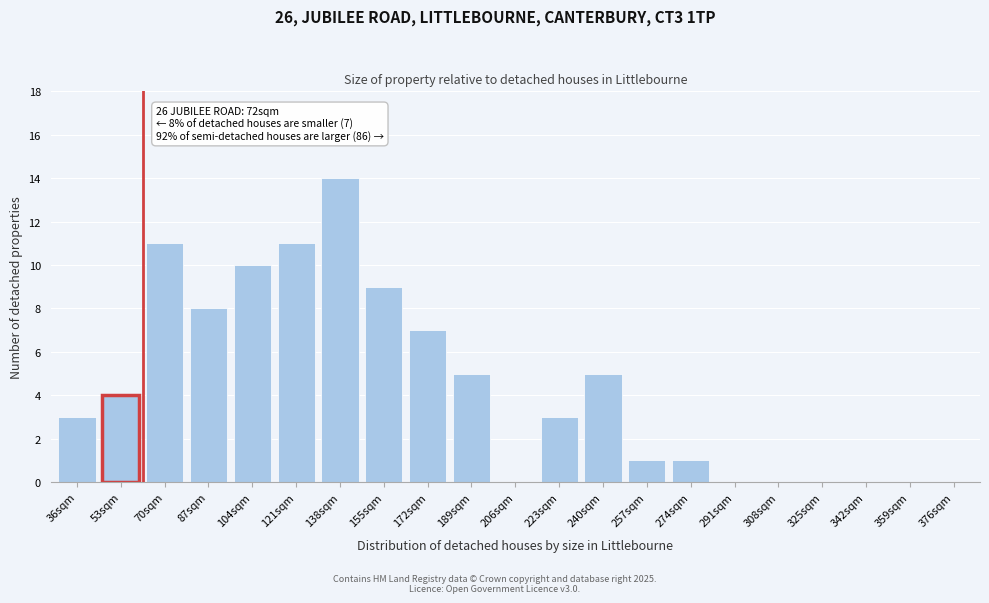

Reading right to left, transcribe all the data shown in this chart.

376sqm=0	359sqm=0	342sqm=0	325sqm=0	308sqm=0	291sqm=0	274sqm=1	257sqm=1	240sqm=5	223sqm=3	206sqm=0	189sqm=5	172sqm=7	155sqm=9	138sqm=14	121sqm=11	104sqm=10	87sqm=8	70sqm=11	53sqm=4	36sqm=3